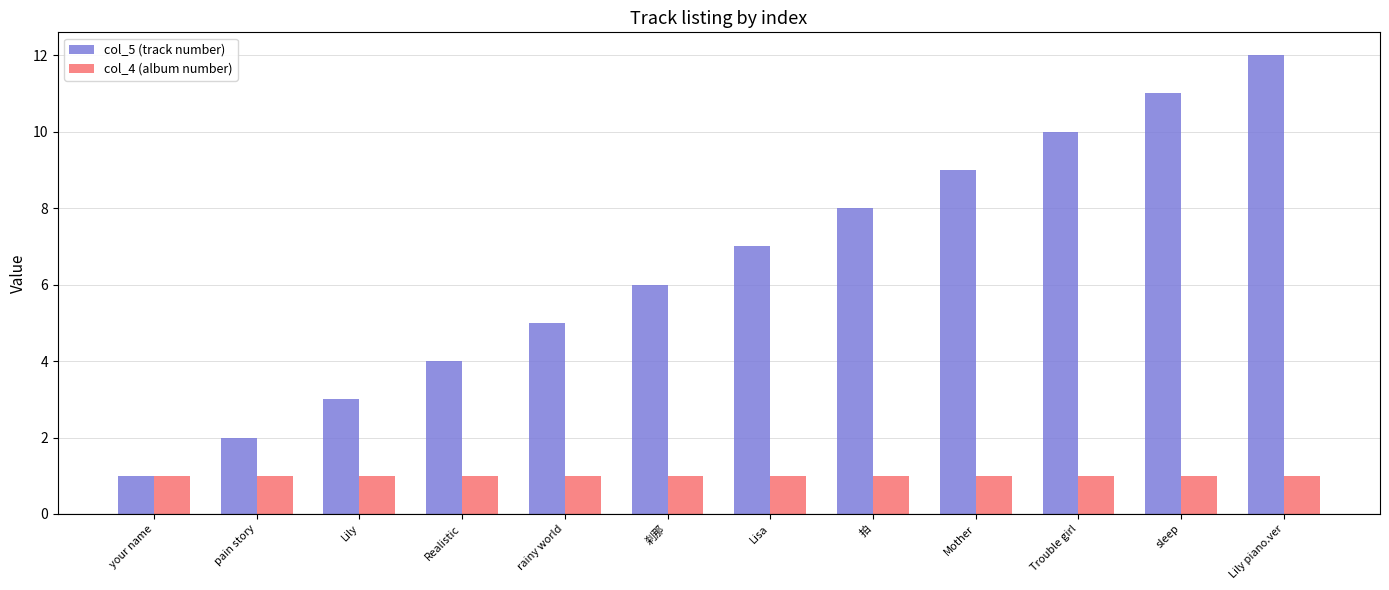

What is the total value across all series at sleep?

12